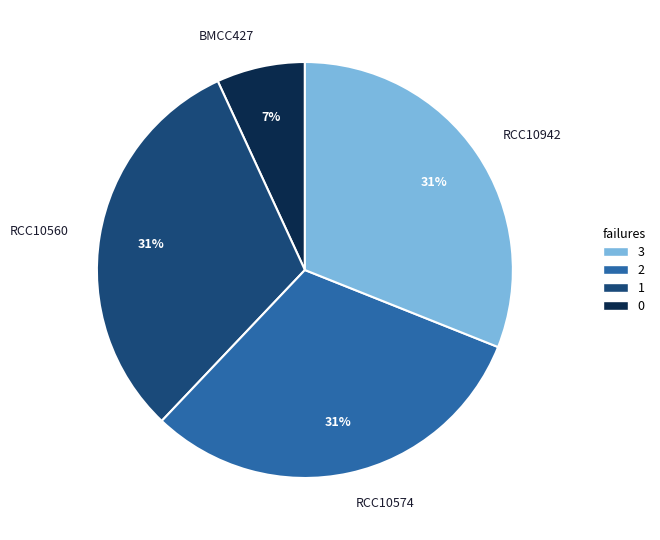

Which has a higher value, RCC10560 or BMCC427?

RCC10560